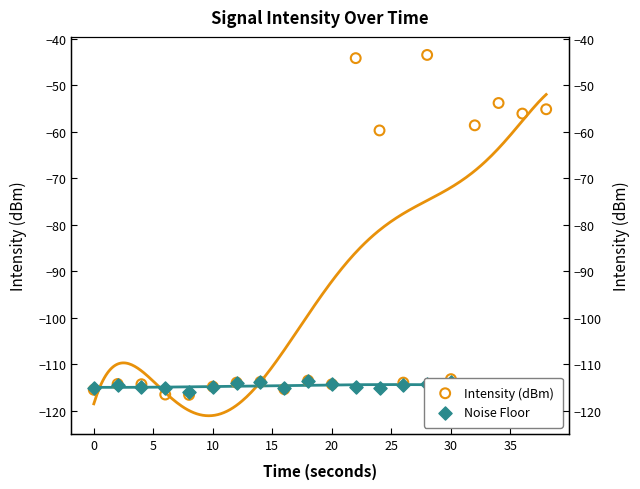

Which series reaches the minimum Y coordinate?

Intensity (dBm)